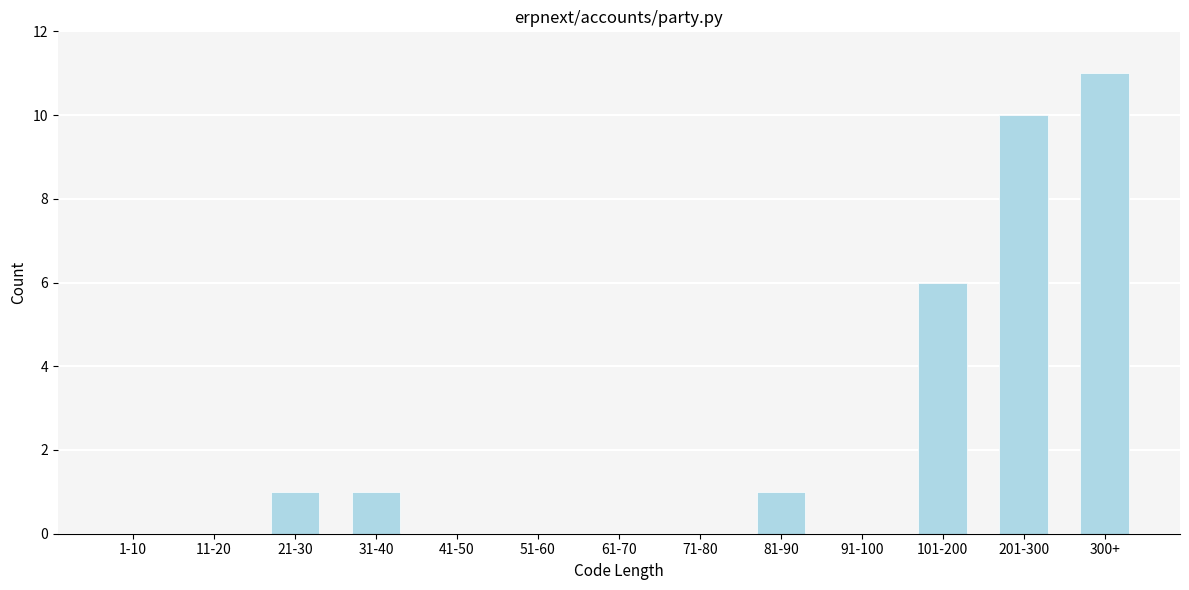

Reading left to right, what are all the values shown in this chart?

1-10=0	11-20=0	21-30=1	31-40=1	41-50=0	51-60=0	61-70=0	71-80=0	81-90=1	91-100=0	101-200=6	201-300=10	300+=11